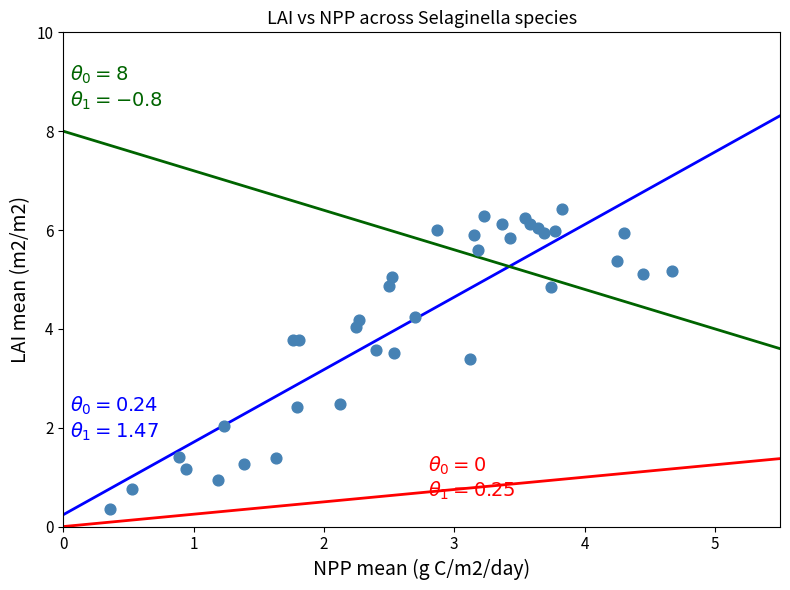

What Y value in the scatter plot is closest to 3?

3.4